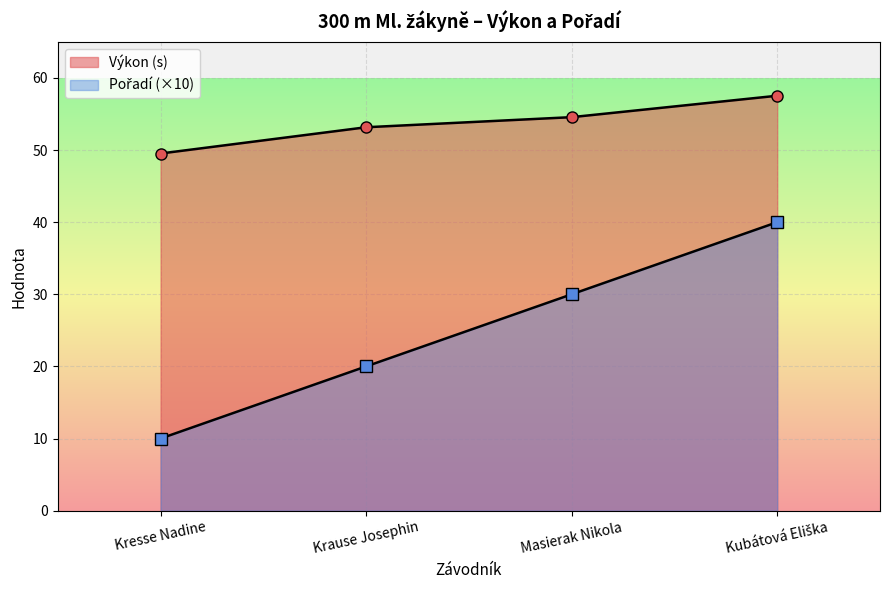

Does the chart display data point markers on the line(s)?

Yes